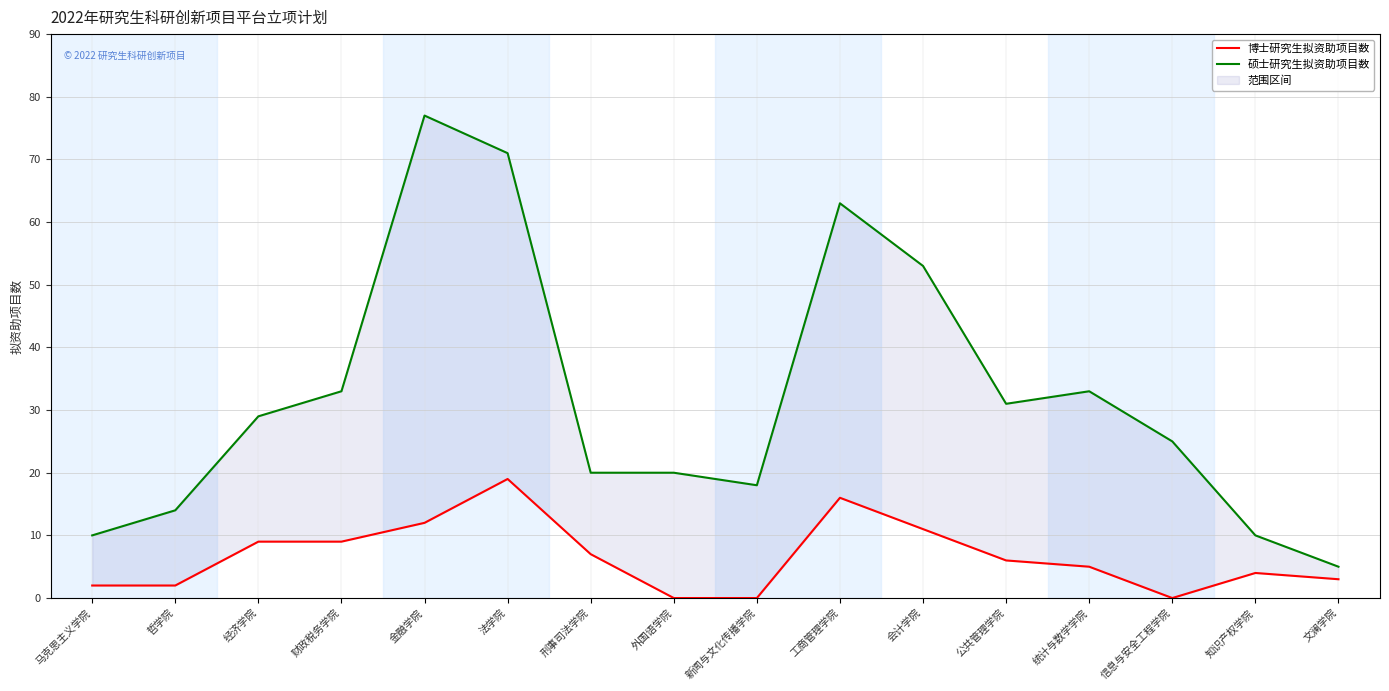

What is the difference between the maximum and minimum values in the 硕士研究生拟资助项目数 series?

72